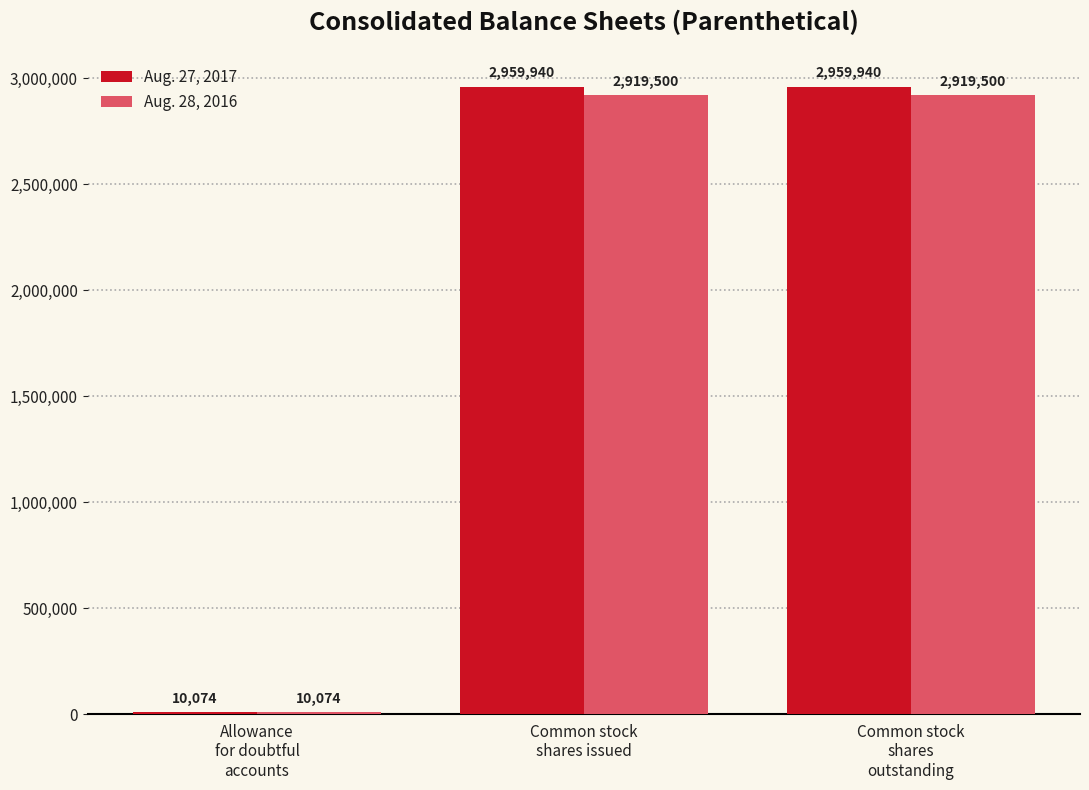

What is the difference between the maximum and minimum values in the Aug. 28, 2016 series?

2909426